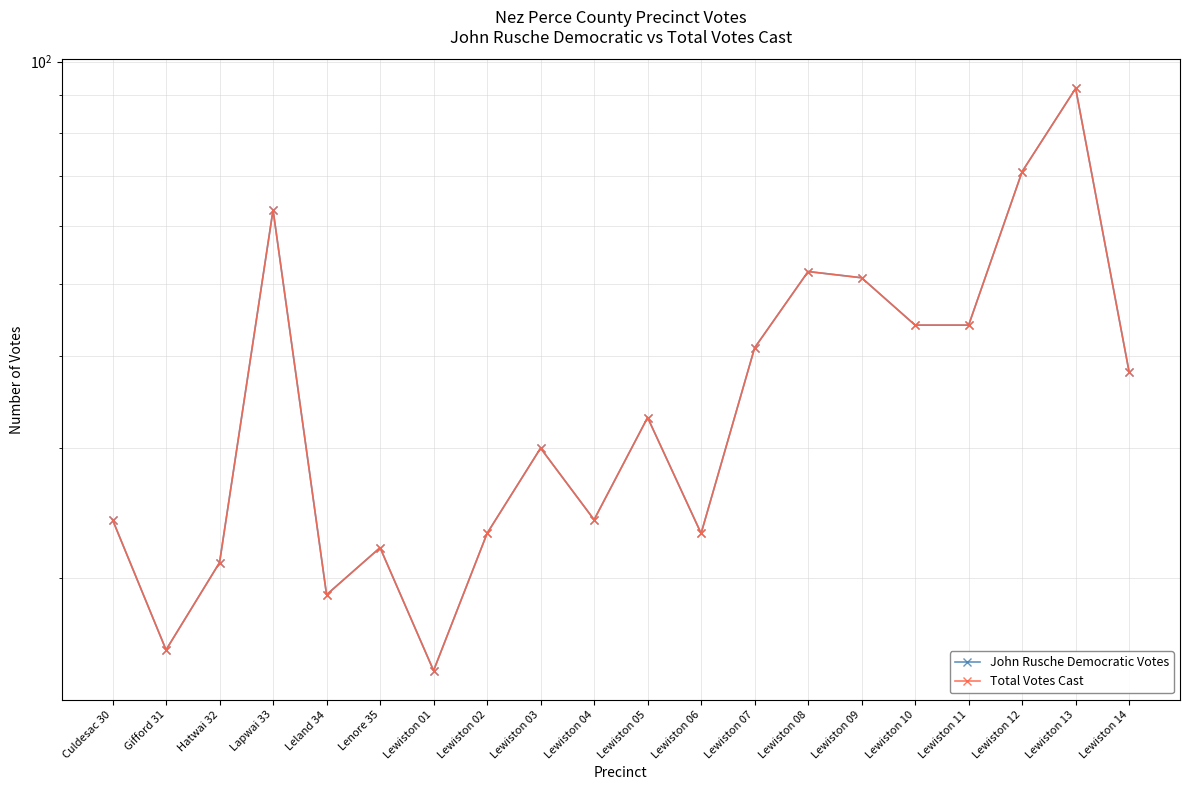

The Total Votes Cast series shows 31 at Lenore 35. True or false?

False